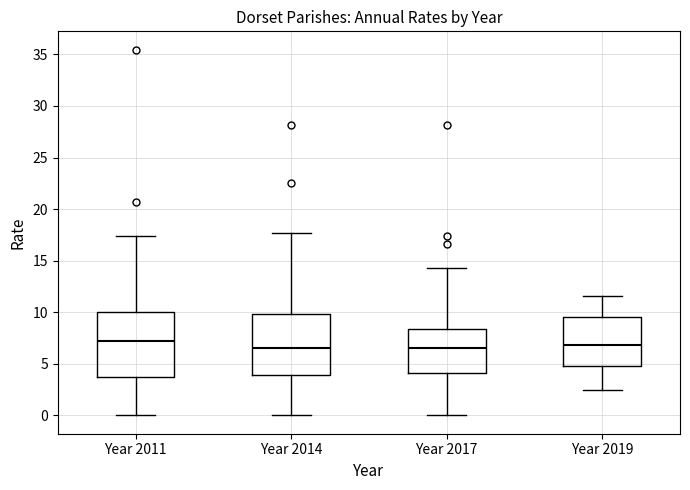

Where is the upper edge of the box for Year 2014 on the y-axis? The values are not printed on the chart, so give them approximately, as read against the axis.

10.0